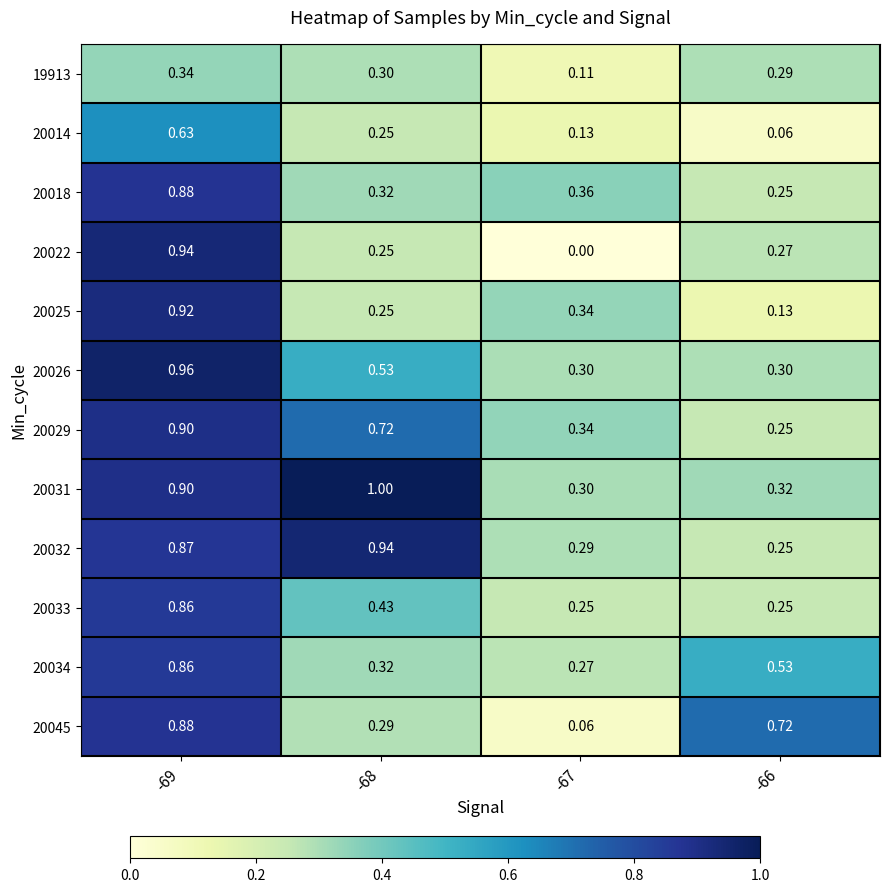

How many series are shown in this chart?

12